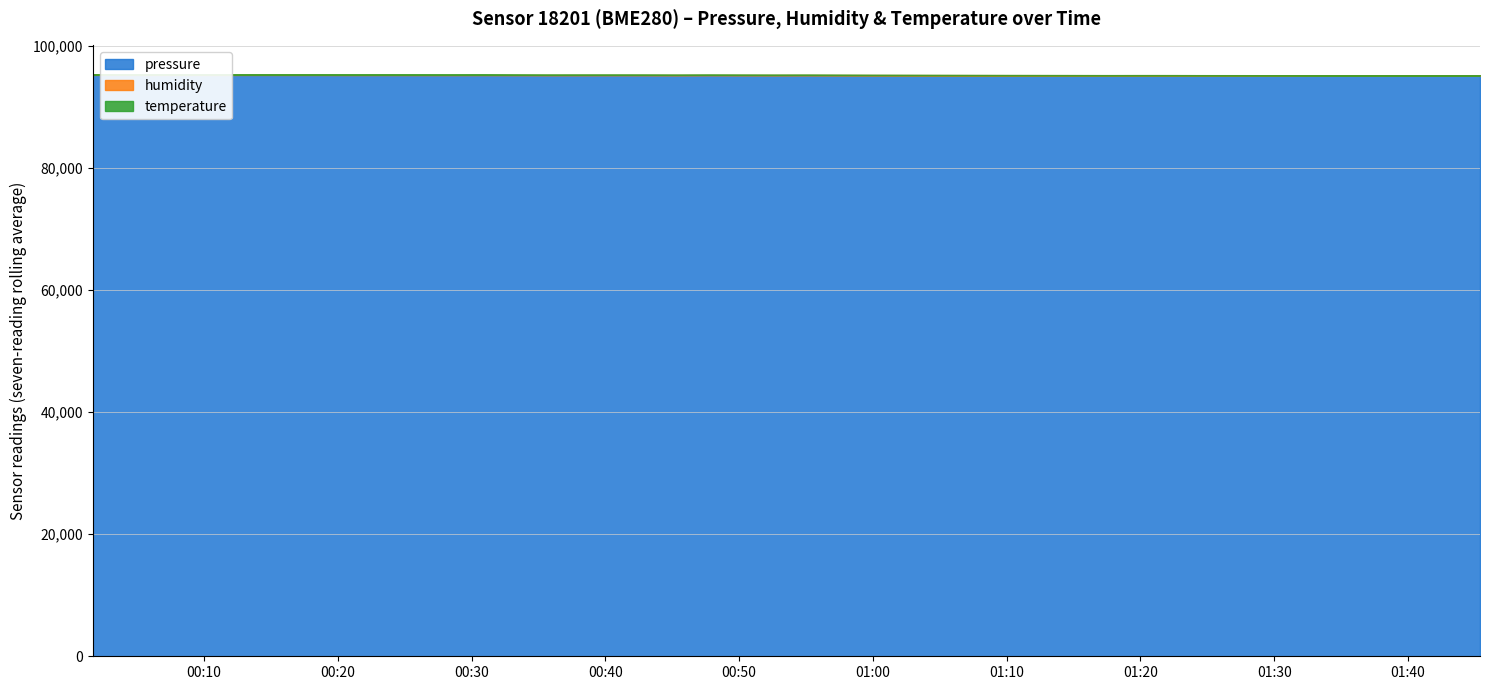

What is the sum of all humidity values?

2608.3